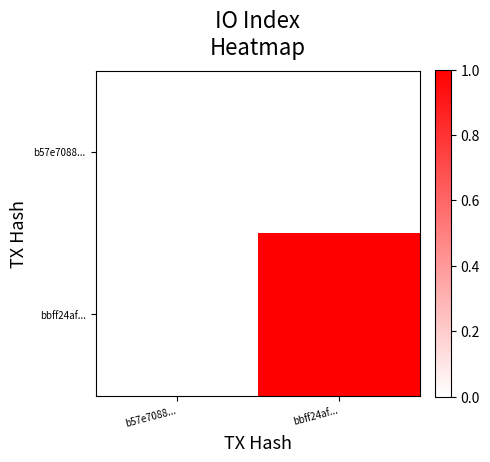

What is the difference between the highest and lowest values at bbff24af...?

1